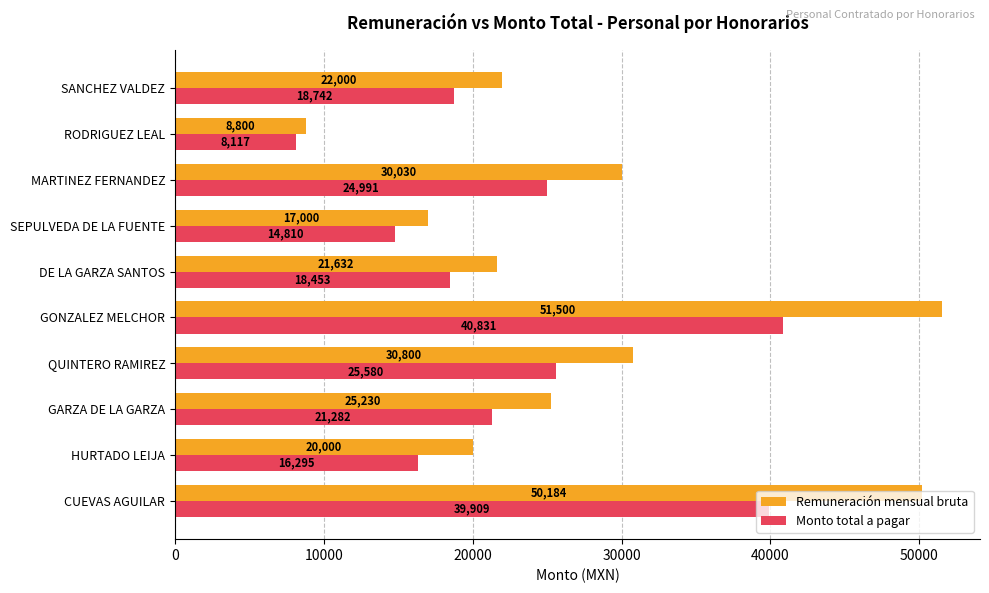

Which series has the widest spread of values?

Remuneración mensual bruta